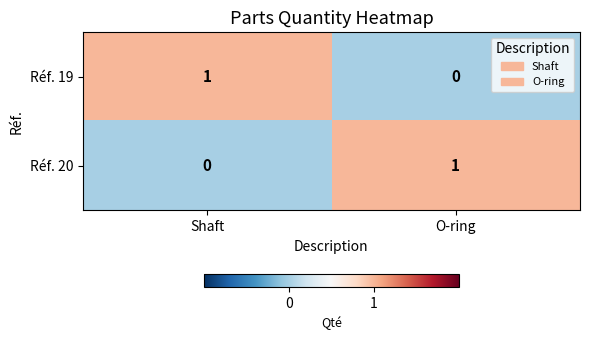

Where is Réf. 20 nearest to the value 0?

Shaft